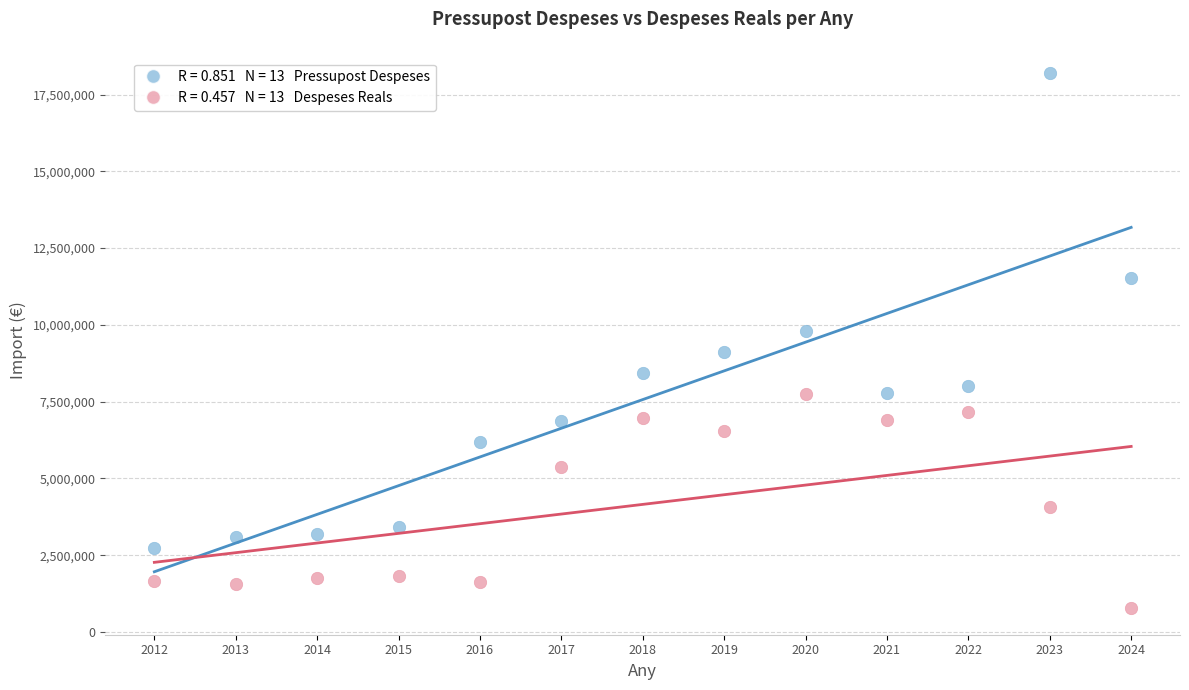

How many points are shown in the scatter plot?

26